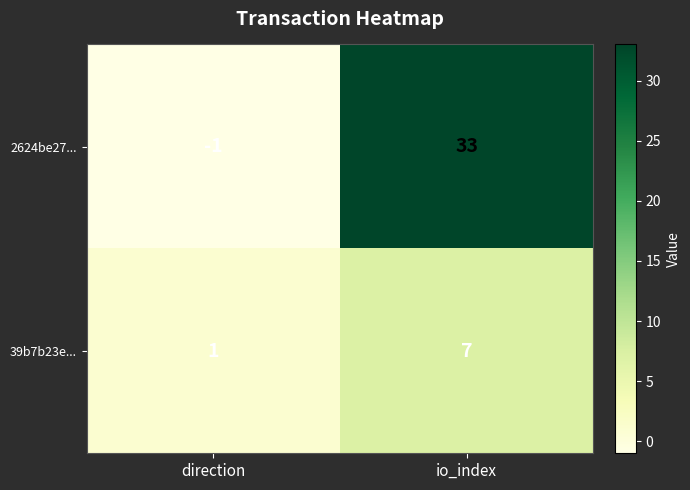

True or false: 39b7b23e... has a value of 1 at direction.

True